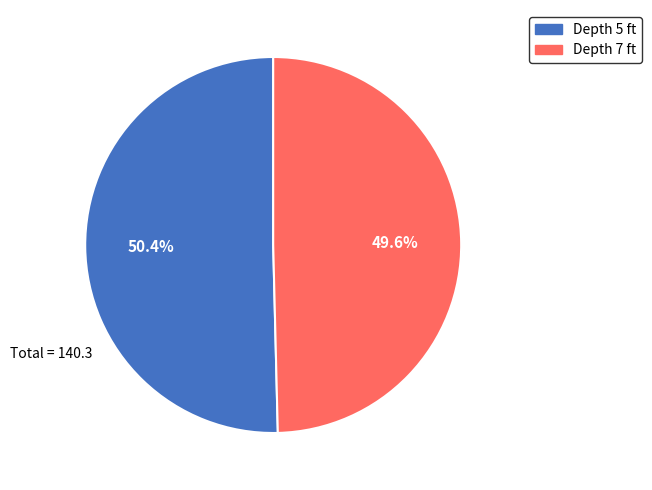

Is there a majority slice in this chart?

Yes